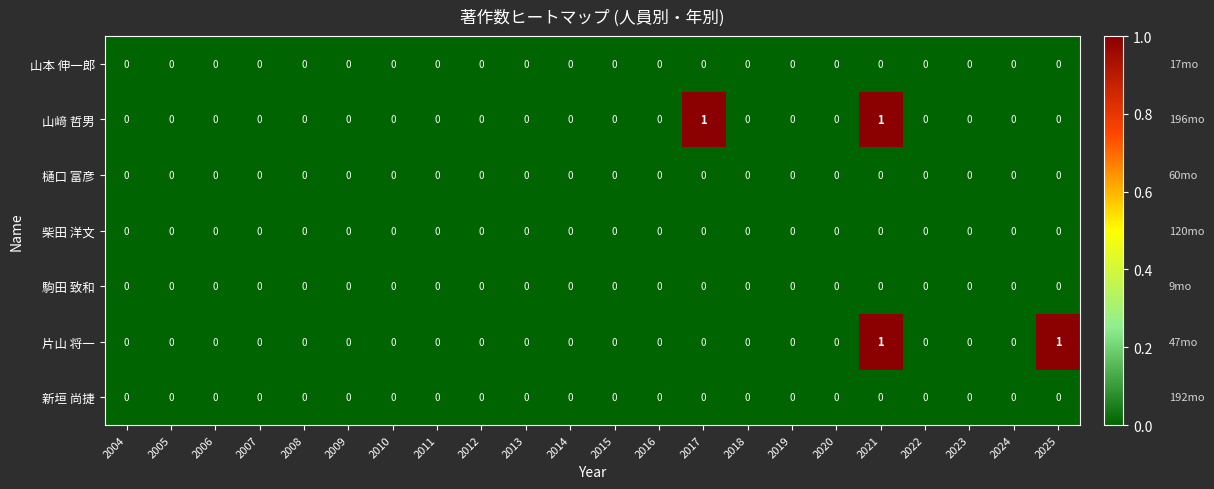

At which category is the sum across all series the highest?

2021